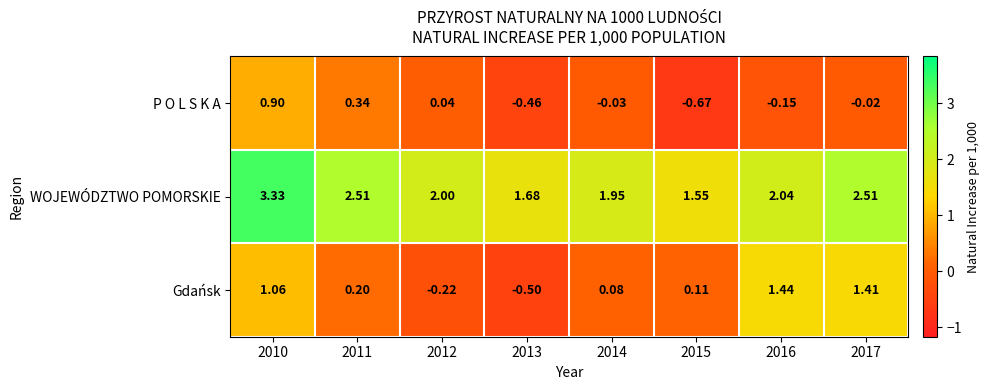

Is the value of P O L S K A at 2015 greater than the value of Gdańsk at 2010?

No